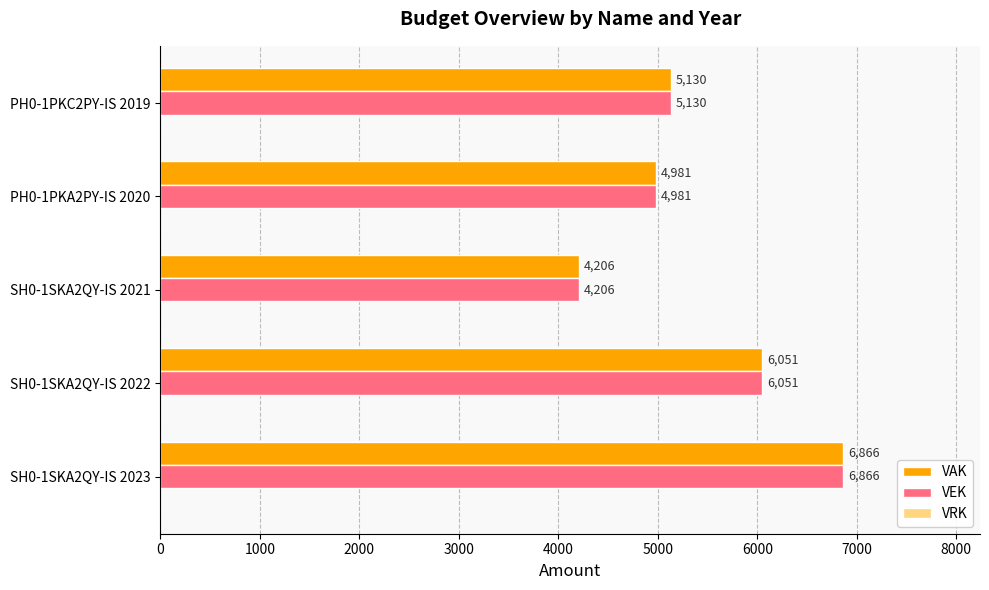

Is the value of VEK at PH0-1PKC2PY-IS 2019 greater than the value of VAK at SH0-1SKA2QY-IS 2022?

No